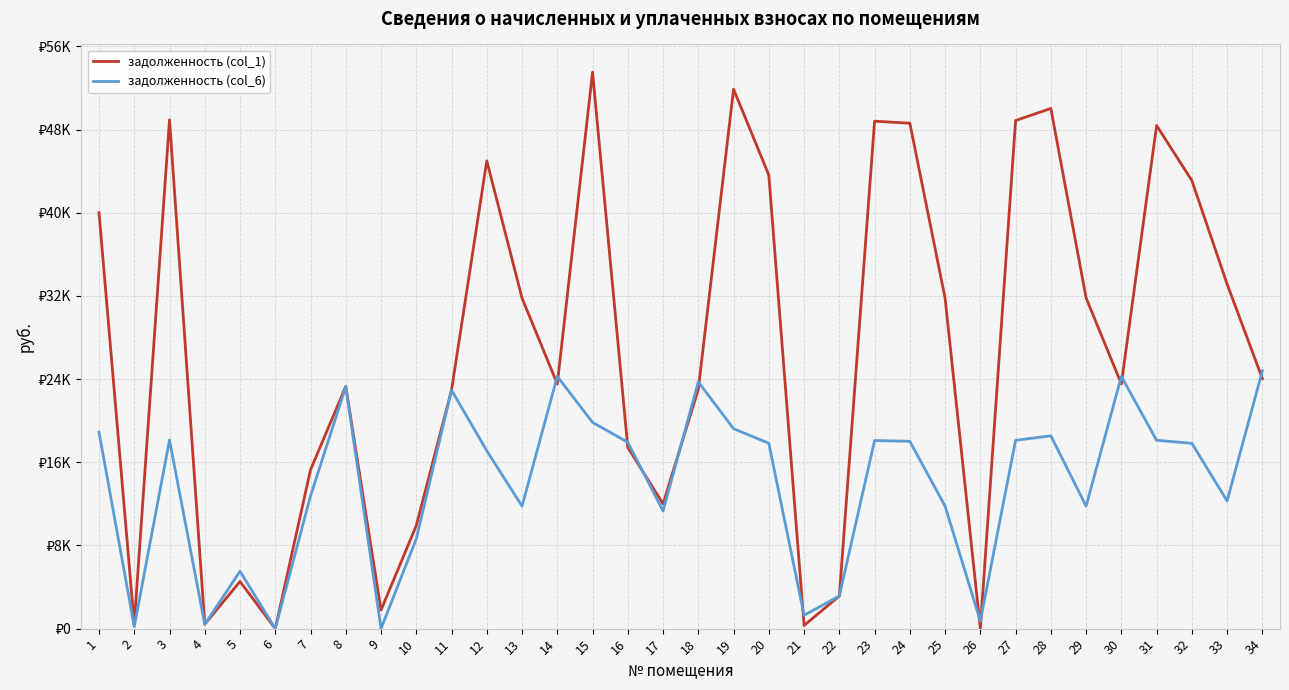

List the series in order of their peak value, highest first.

задолженность (col_1), задолженность (col_6)